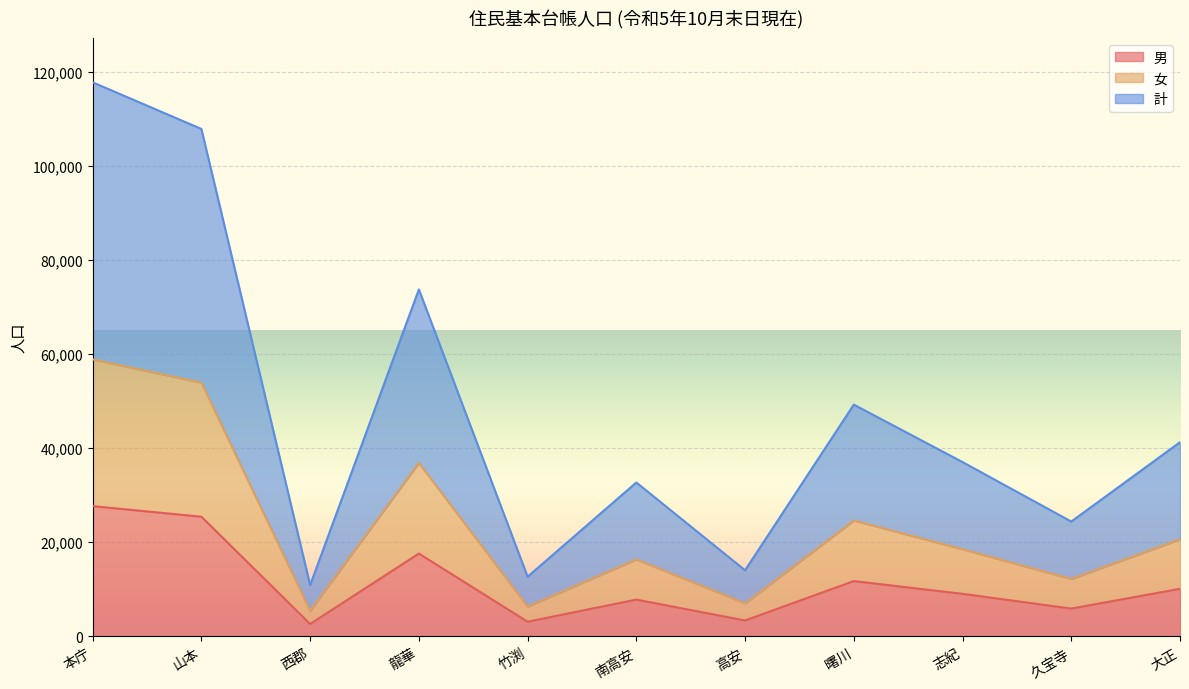

Is it true that 女 equals 32589 at 大正?

False